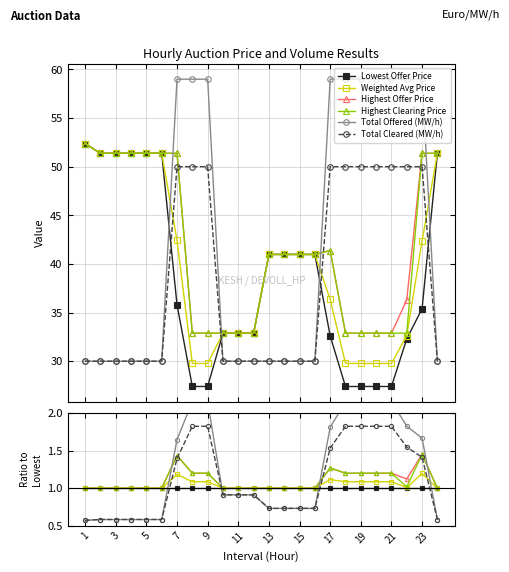

Between 15 and 14, which series saw the biggest shift?

Total Offered (MW/h)